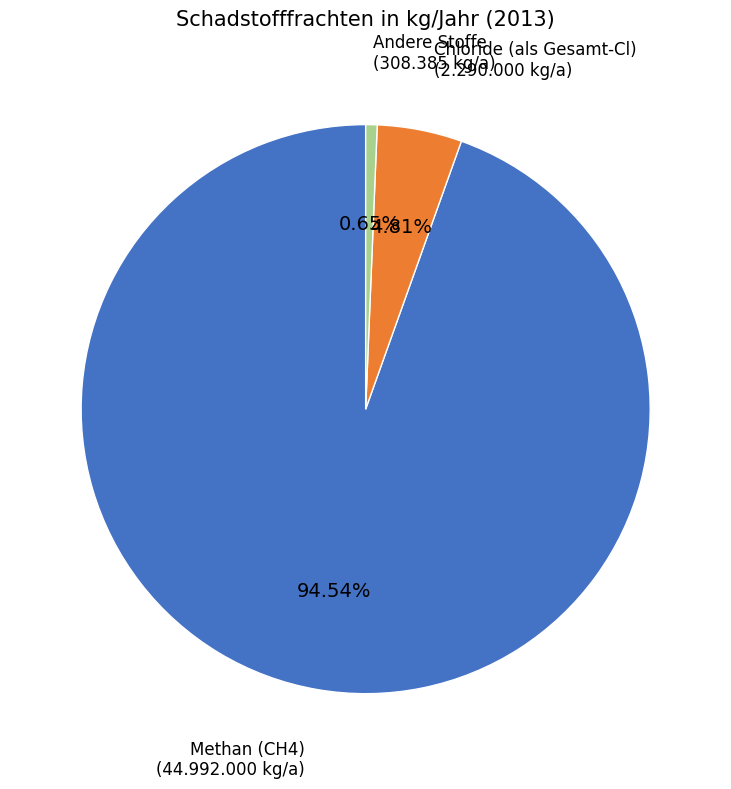

Is there a majority slice in this chart?

Yes